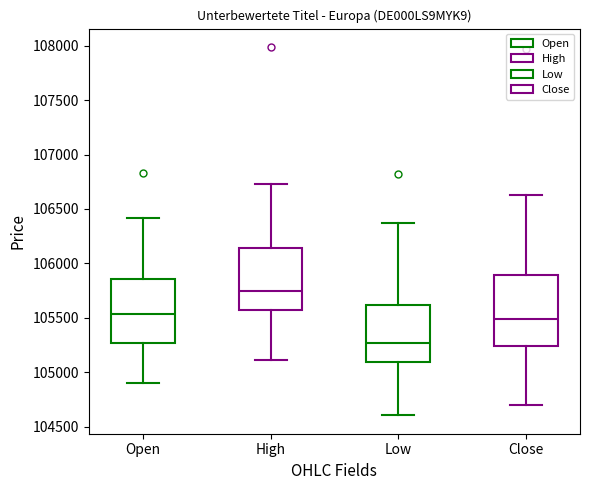

Comparing the boxes themselves (not the whiskers), which one is the tallest?

Close